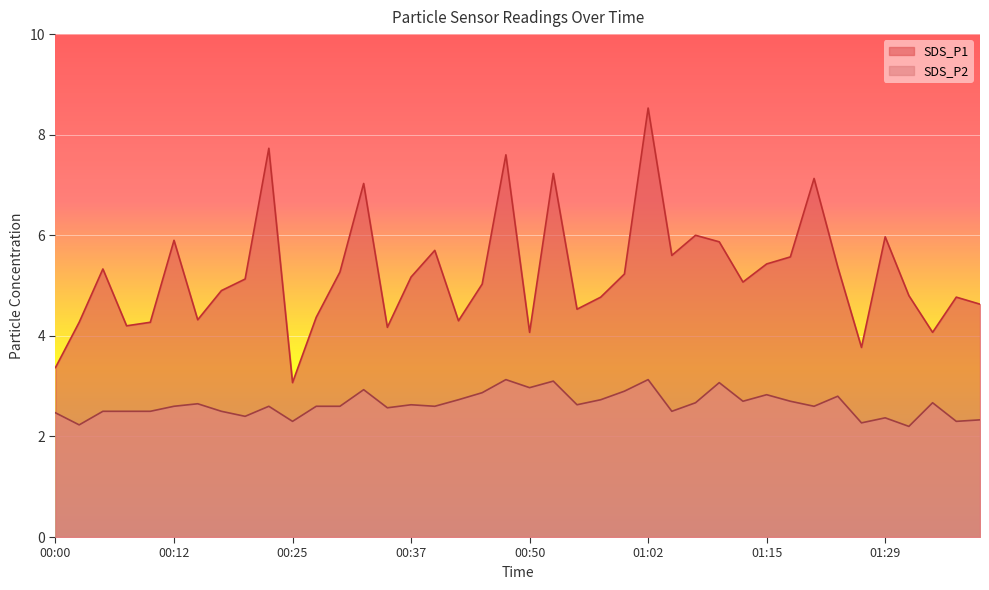

Which label corresponds to the largest value in the chart?

01:02